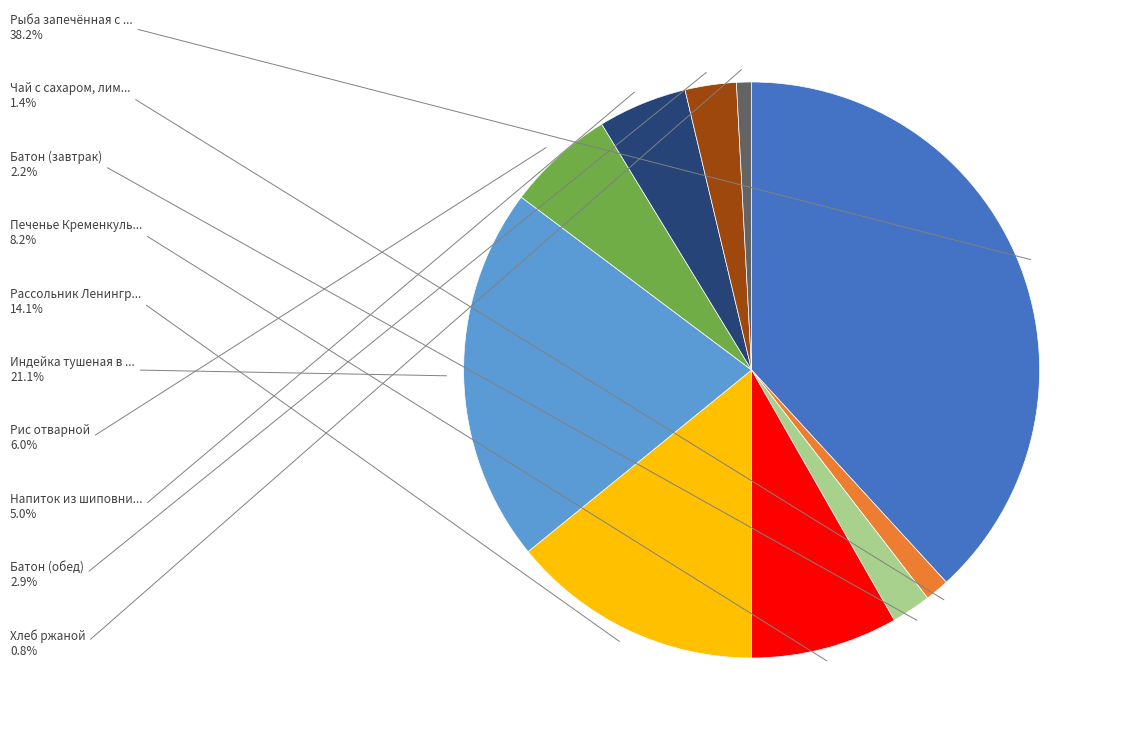

Does any single category account for the majority?

No